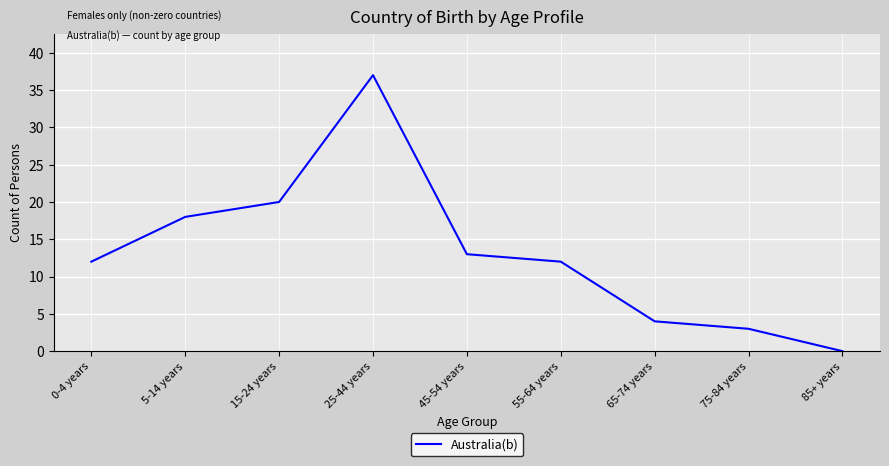

Reading left to right, what are all the values shown in this chart?

12	18	20	37	13	12	4	3	0